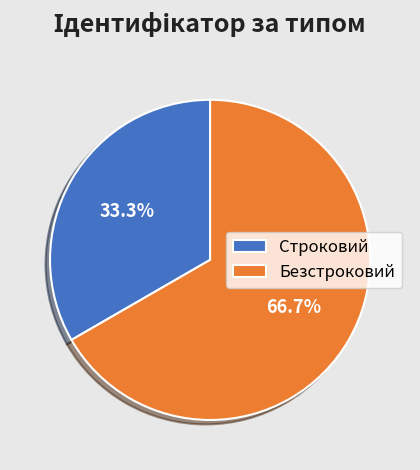

Which slice is the largest?

Безстроковий